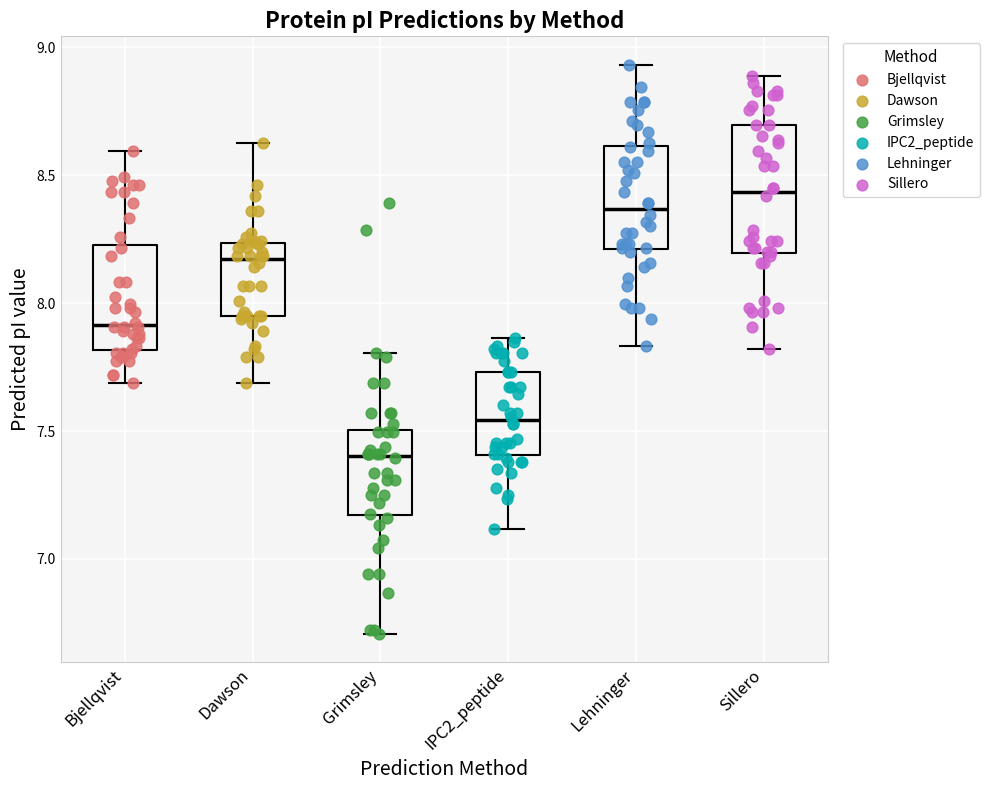

Reading left to right, transcribe this box plot: for each box, give where its median line is, the range the box spans, and where its two whiskers end, as read against the y-axis. The values are not printed on the chart, so give them approximately, as read against the axis.

Bjellqvist: median 7.90, box 7.80 to 8.25, whiskers 7.70 to 8.60
Dawson: median 8.15, box 7.95 to 8.25, whiskers 7.70 to 8.60
Grimsley: median 7.40, box 7.15 to 7.50, whiskers 6.70 to 7.80
IPC2_peptide: median 7.55, box 7.40 to 7.75, whiskers 7.10 to 7.85
Lehninger: median 8.35, box 8.20 to 8.60, whiskers 7.85 to 8.95
Sillero: median 8.45, box 8.20 to 8.70, whiskers 7.80 to 8.90